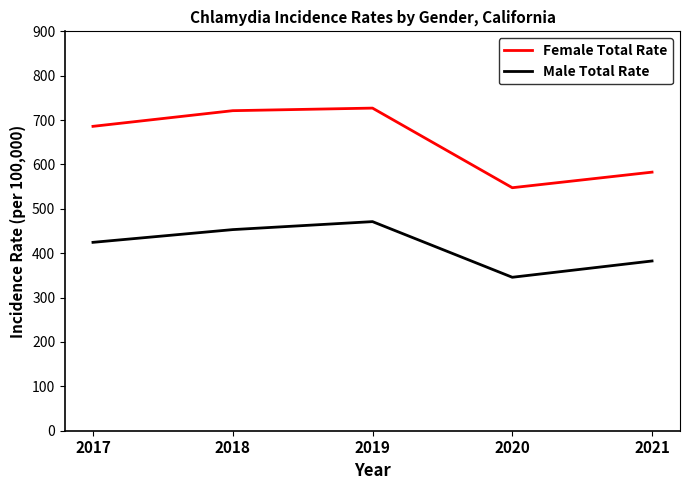

True or false: Male Total Rate has more than 0 points higher than both neighbors.

True